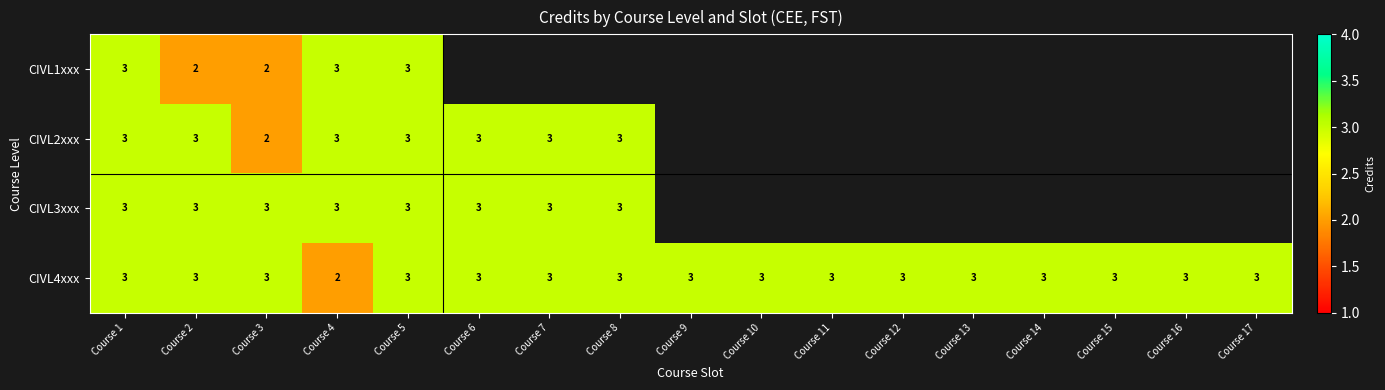

What is the greatest value displayed?

3.0